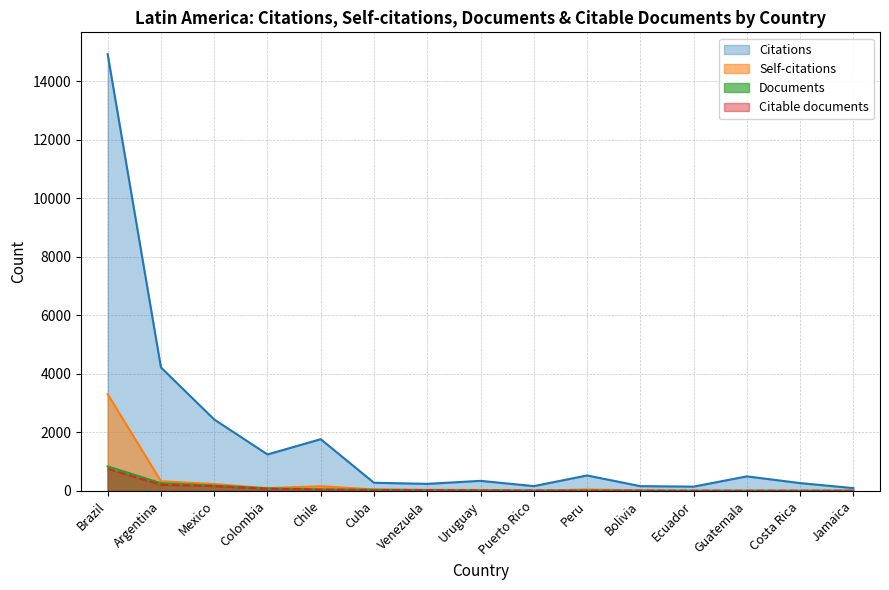

How many distinct data groups are displayed?

4